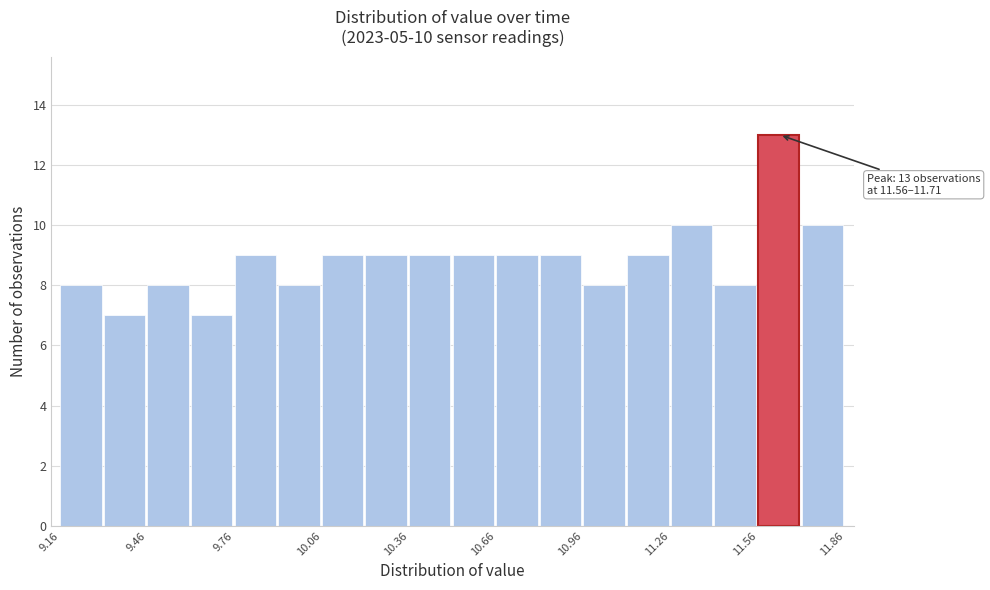

Read against the x-axis, roughly where is the centre of the tallest bar?

11.65